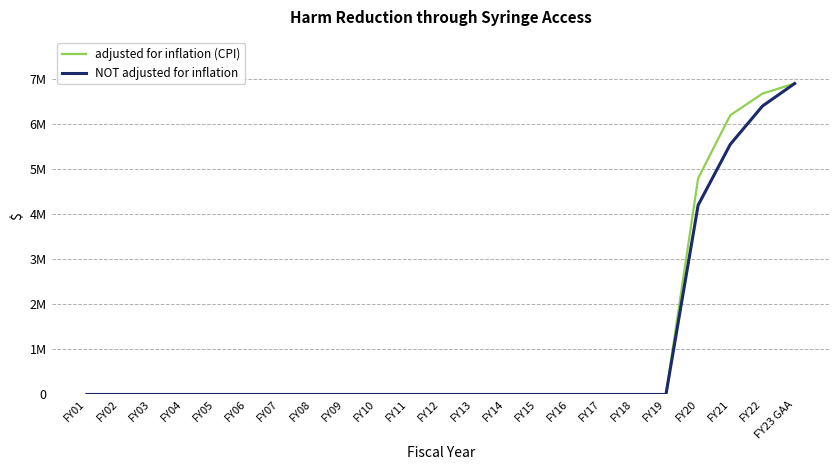

Reading left to right, transcribe all the data shown in this chart.

adjusted for inflation (CPI): 0	0	0	0	0	0	0	0	0	0	0	0	0	0	0	0	0	0	0	4796105	6195887	6676878	6900000
NOT adjusted for inflation: 0	0	0	0	0	0	0	0	0	0	0	0	0	0	0	0	0	0	0	4200000	5550000	6400000	6900000